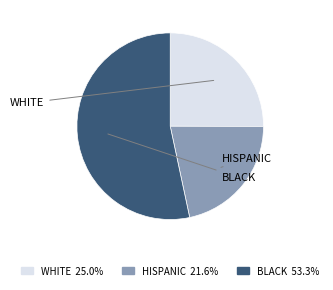

How many slices are in this pie chart?

3